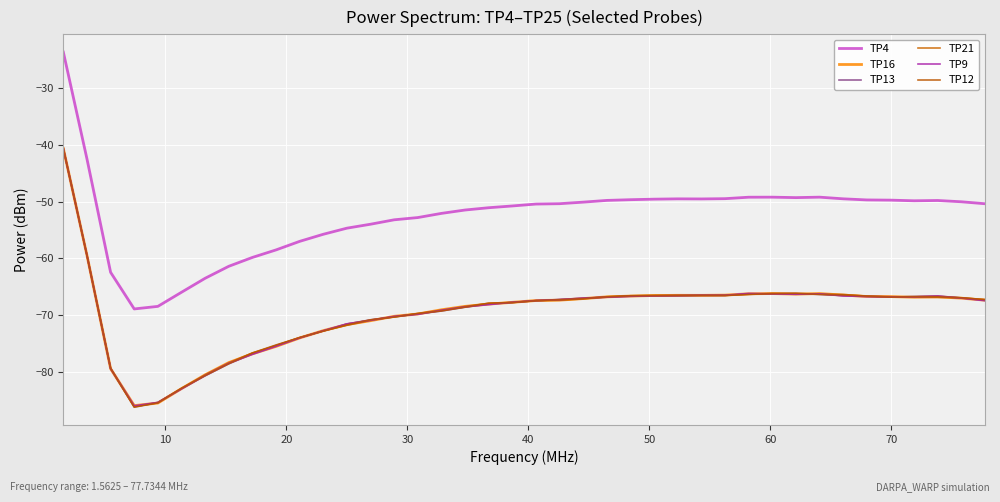

How many lines are shown in the chart?

6